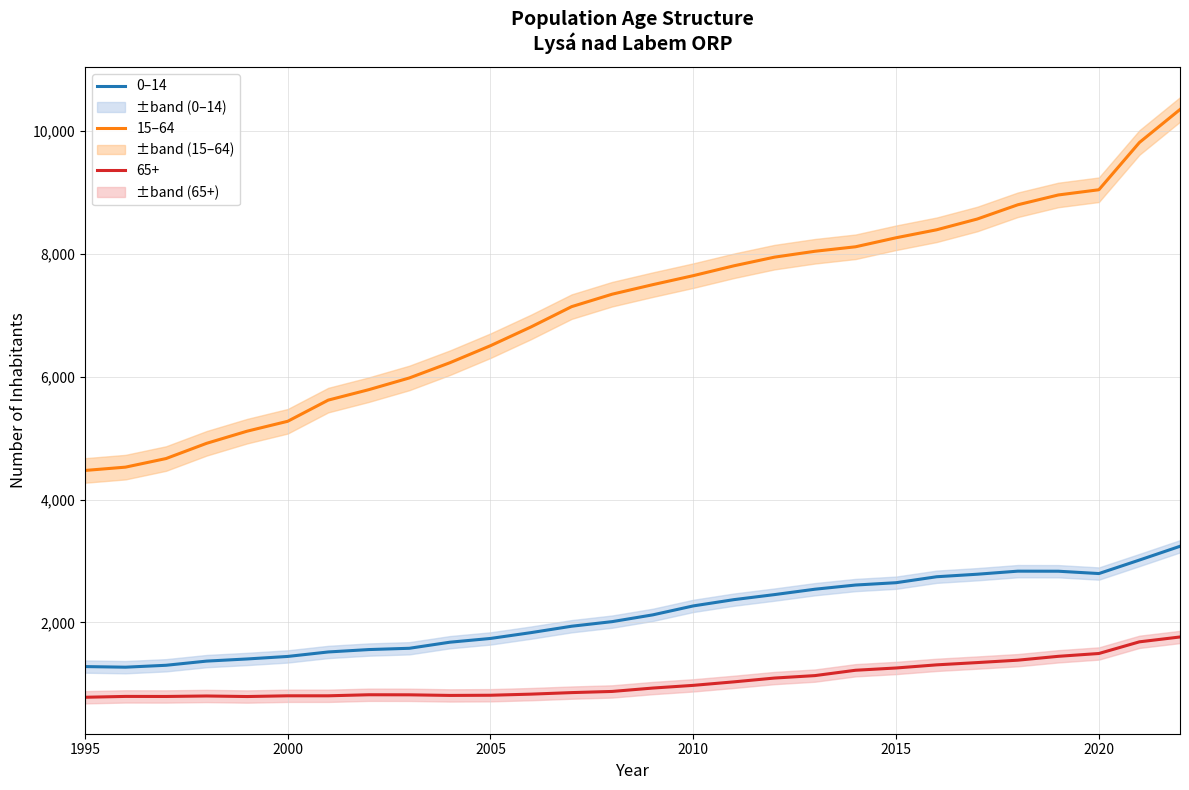

True or false: 15–64 has a value of 4408 at 2010.

False